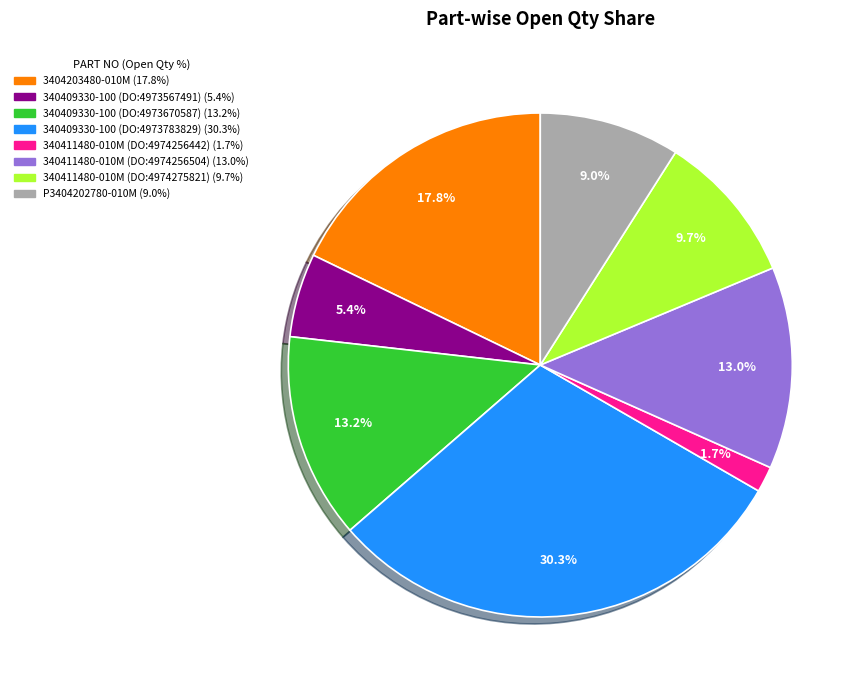

How many slices are in this pie chart?

8